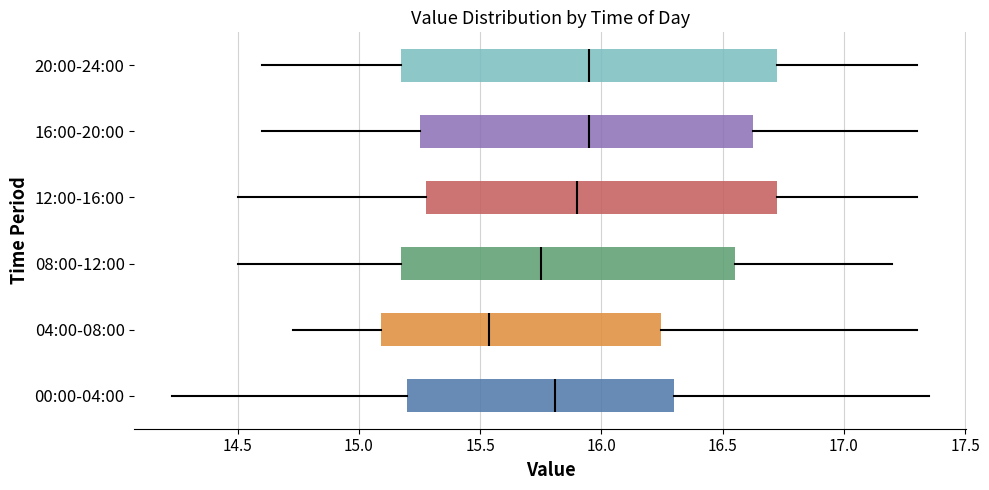

Where is the right edge of the box for 12:00-16:00 on the x-axis? The values are not printed on the chart, so give them approximately, as read against the axis.

16.75